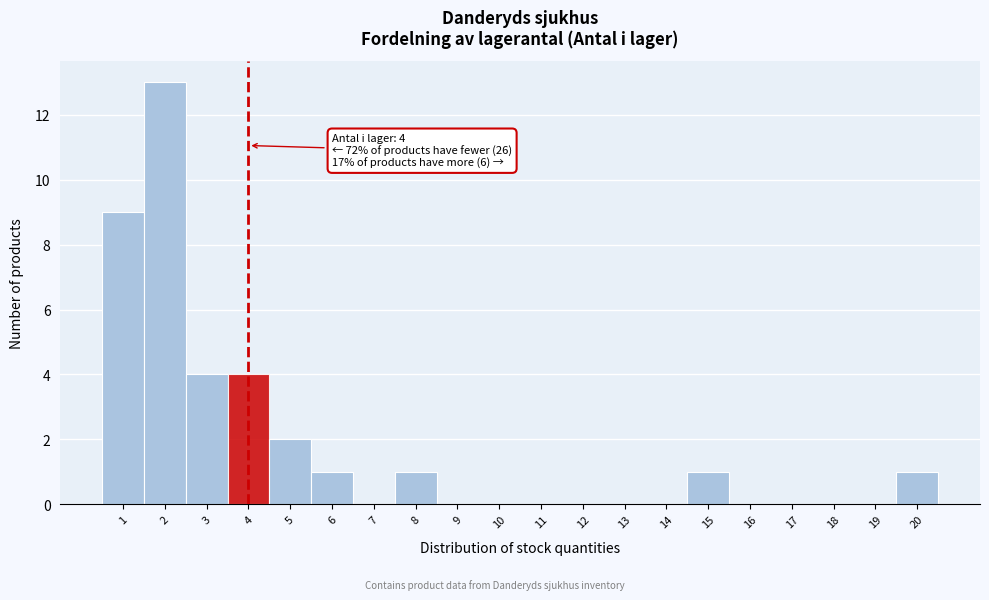

Over which range of the x-axis is the bar tallest?

1.5 to 2.5